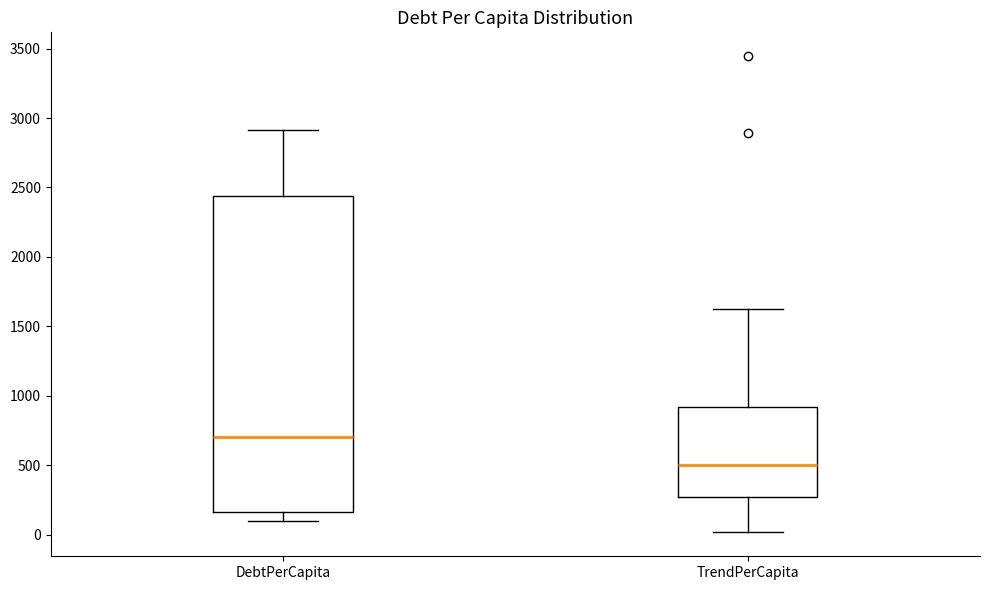

Which box has the highest median line?

DebtPerCapita